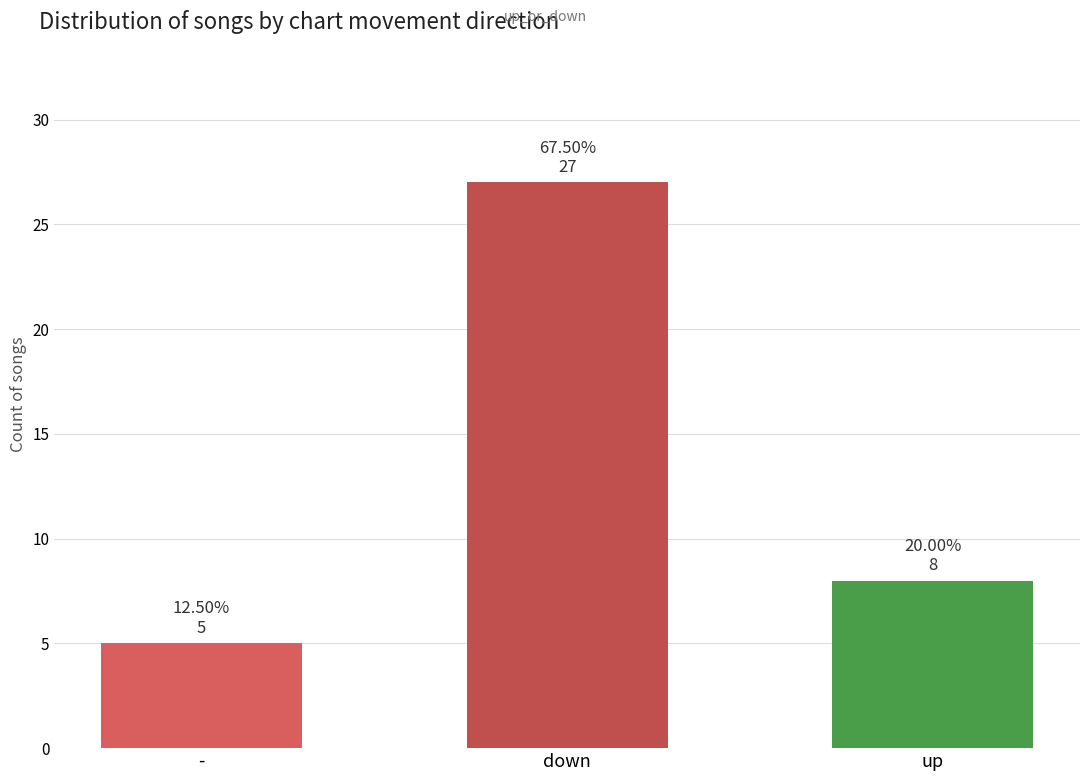

Does the chart contain any negative values?

No